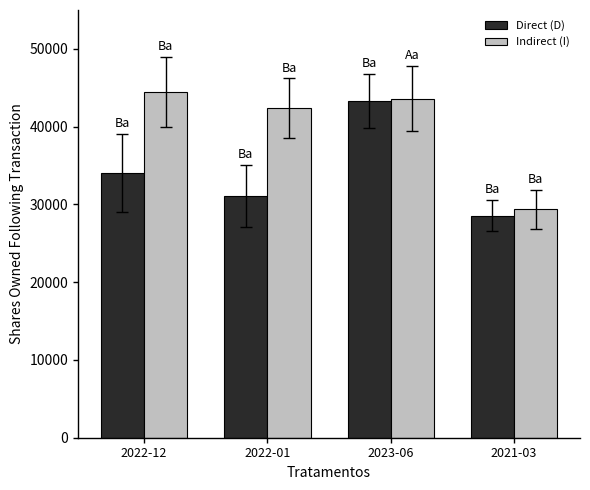

Which series has the largest total across all categories?

Indirect (I)